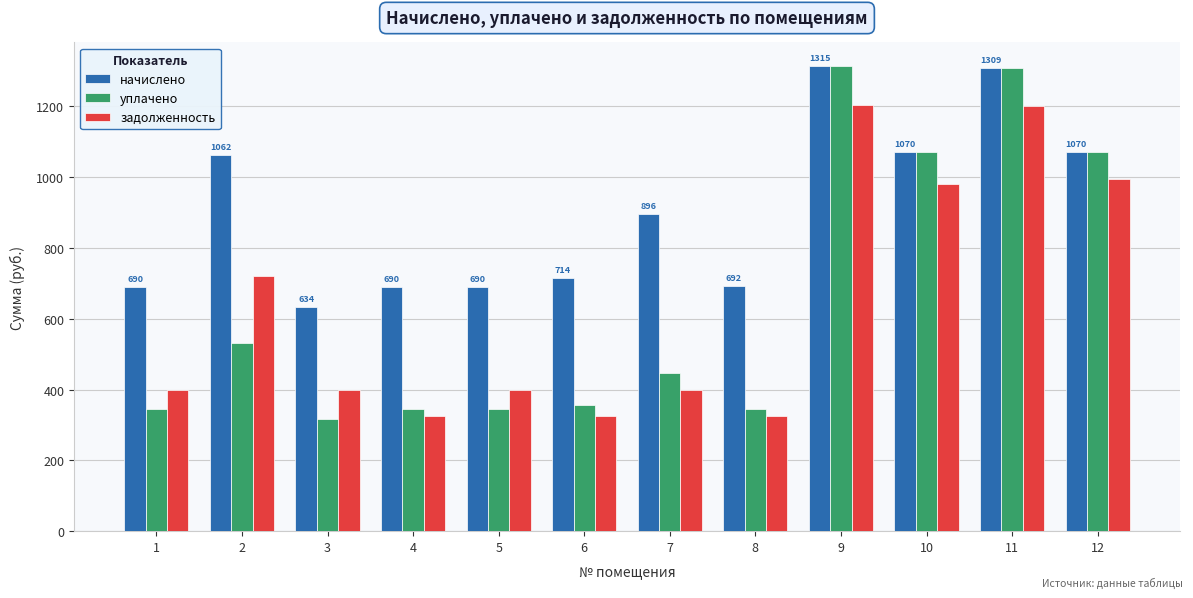

What is the highest value of the задолженность series?

1204.6